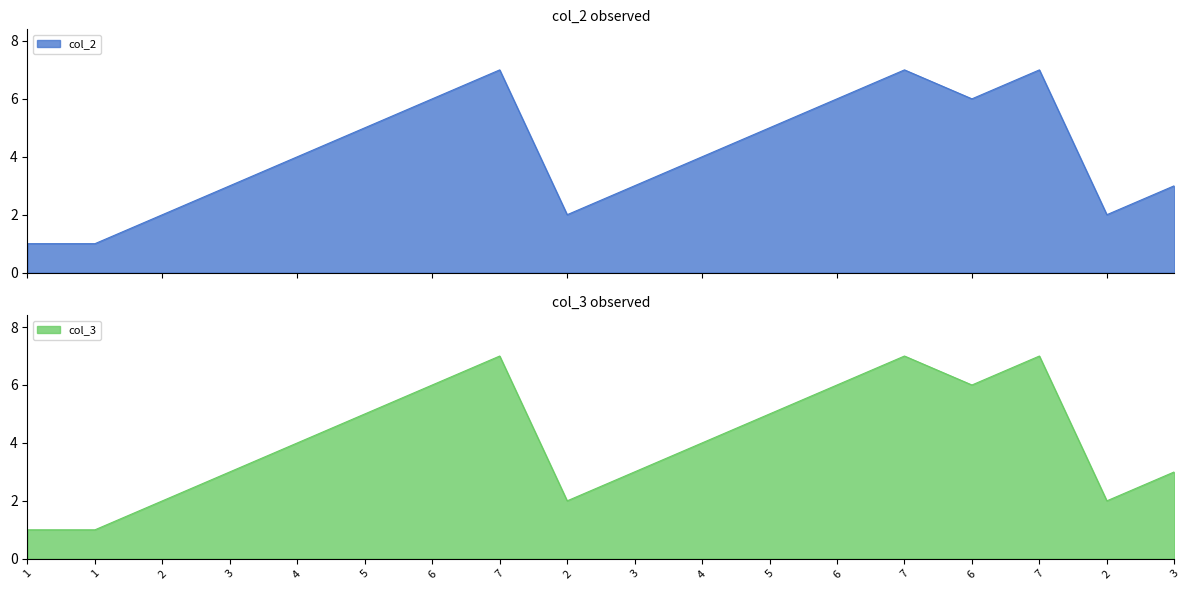

Reading left to right, extract all data points from this chart.

col_2: 1=1	1=1	2=2	3=3	4=4	5=5	6=6	7=7	2=2	3=3	4=4	5=5	6=6	7=7	6=6	7=7	2=2	3=3
col_3: 1=1	1=1	2=2	3=3	4=4	5=5	6=6	7=7	2=2	3=3	4=4	5=5	6=6	7=7	6=6	7=7	2=2	3=3